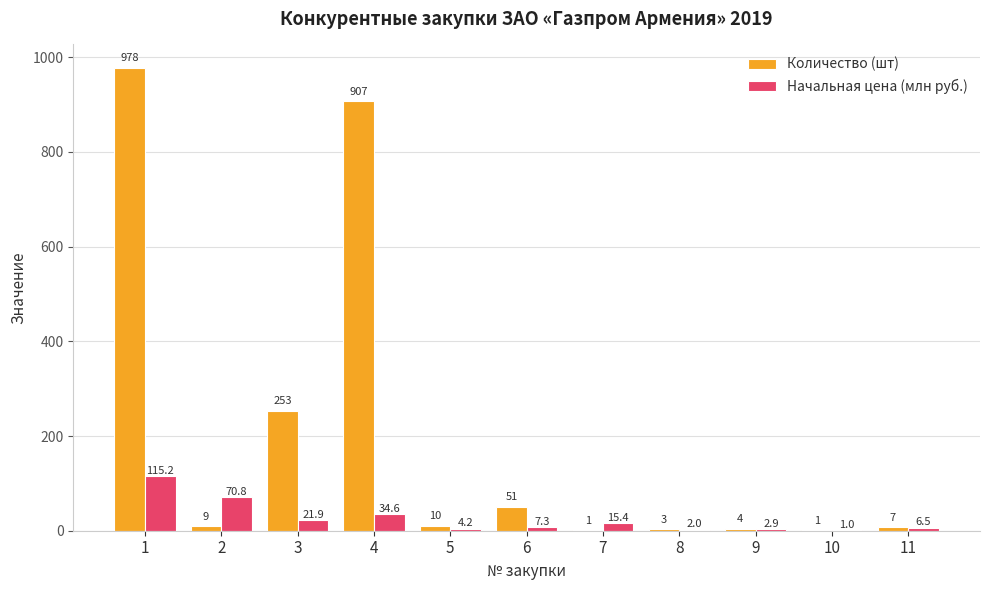

Which series has the largest total across all categories?

Количество (шт)